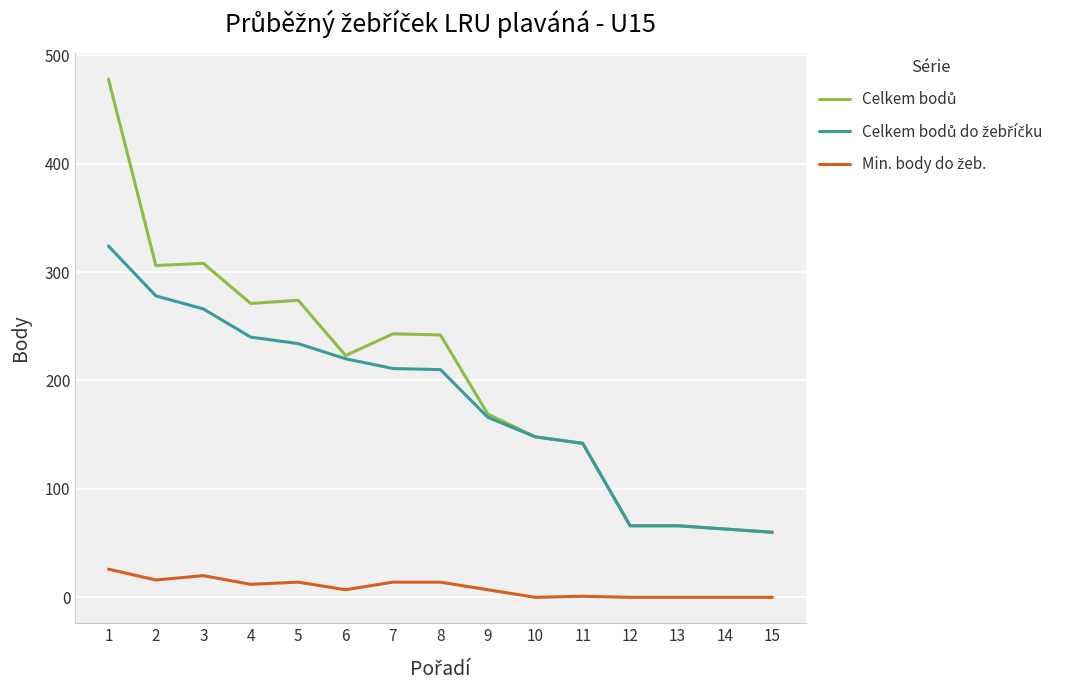

Is this an area chart (filled region under the line)?

No